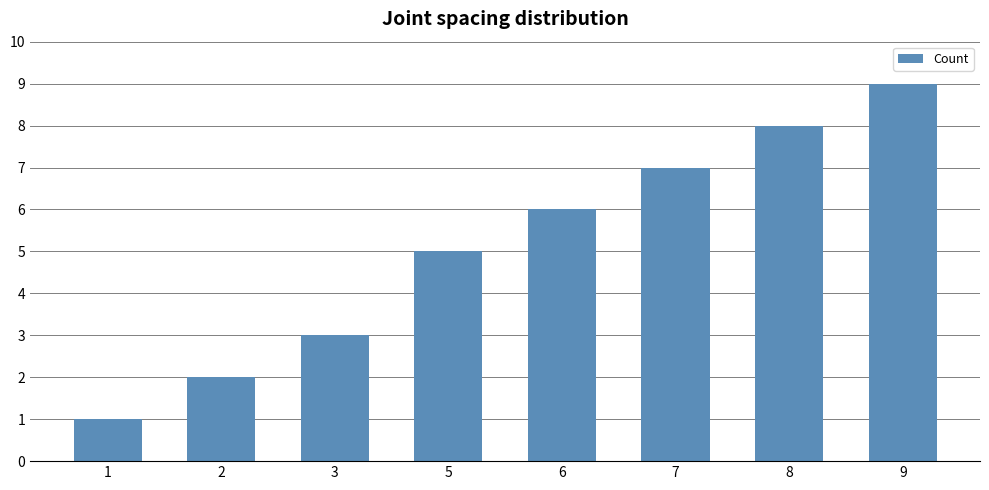

At which category does the chart reach its minimum across all series?

1